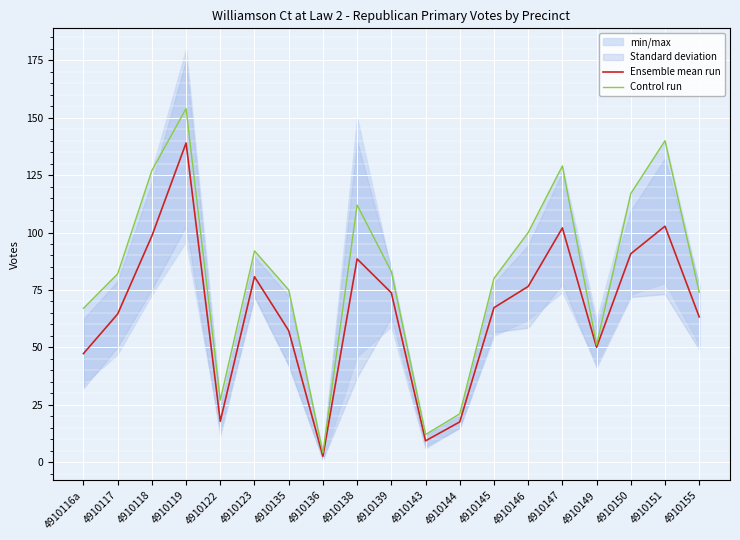

What is the label of the 8th point from the left?

4910136